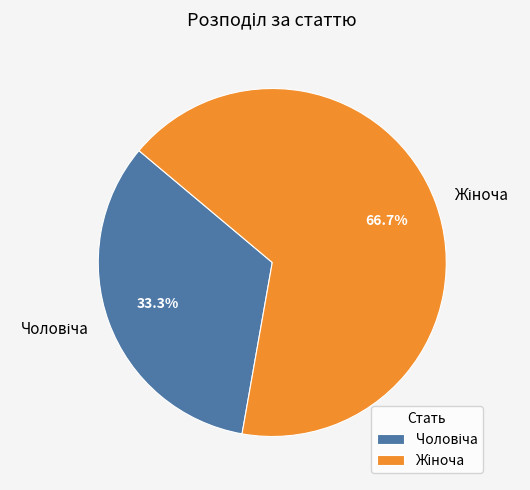

Is there a majority slice in this chart?

Yes